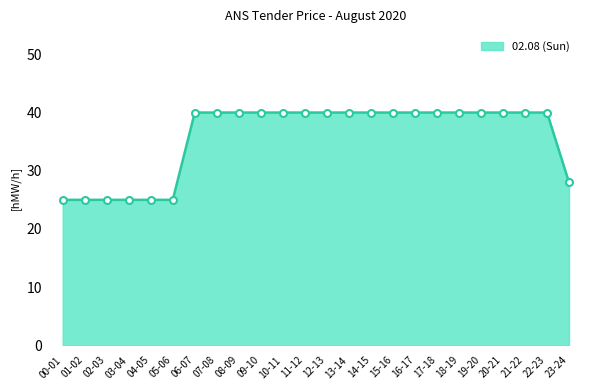

What is the sum of all values?

858